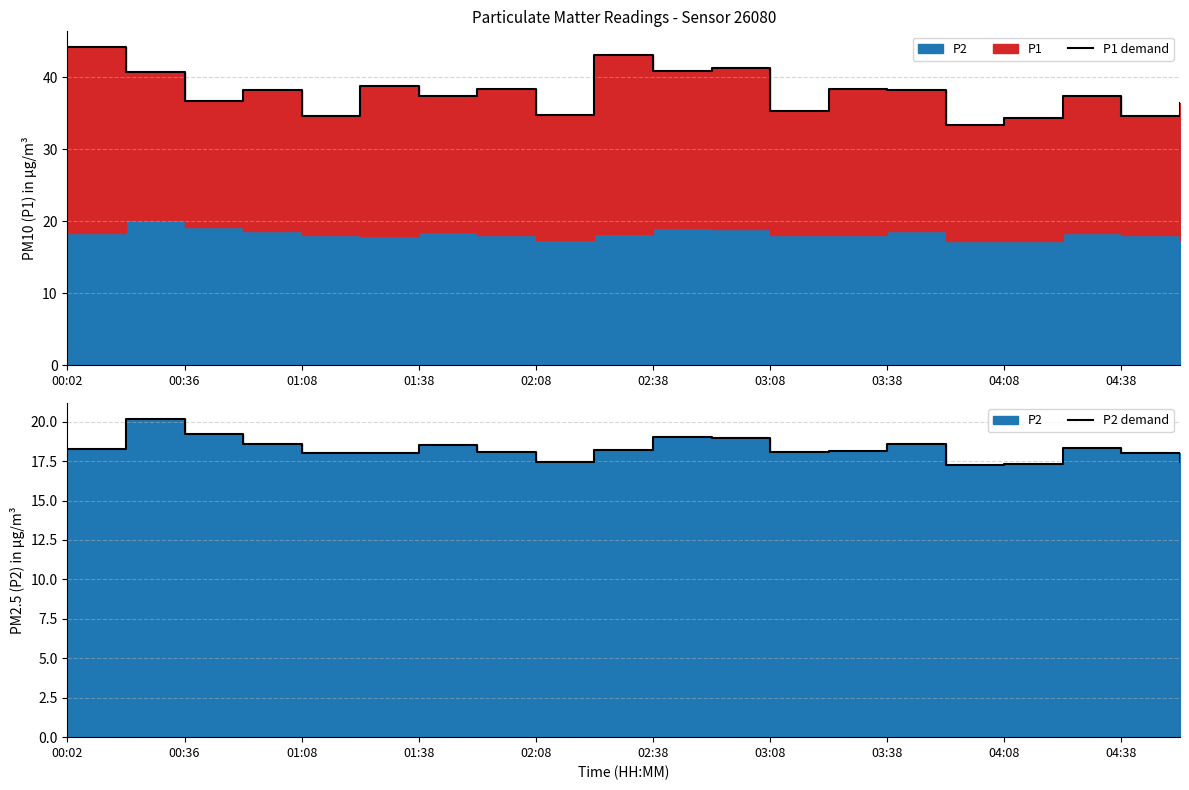

Where does the P1 demand series first go above 38?

00:02